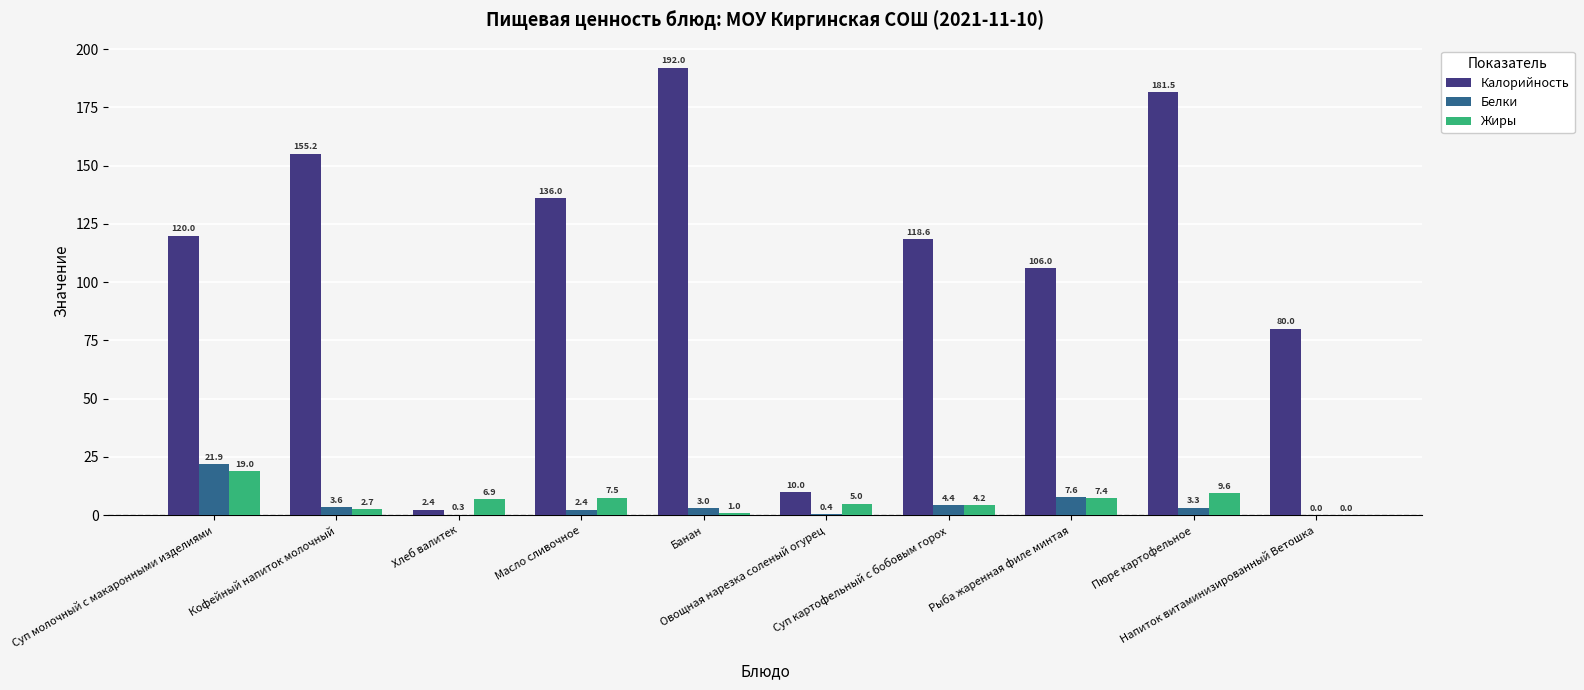

What is the highest value of the Жиры series?

19.0